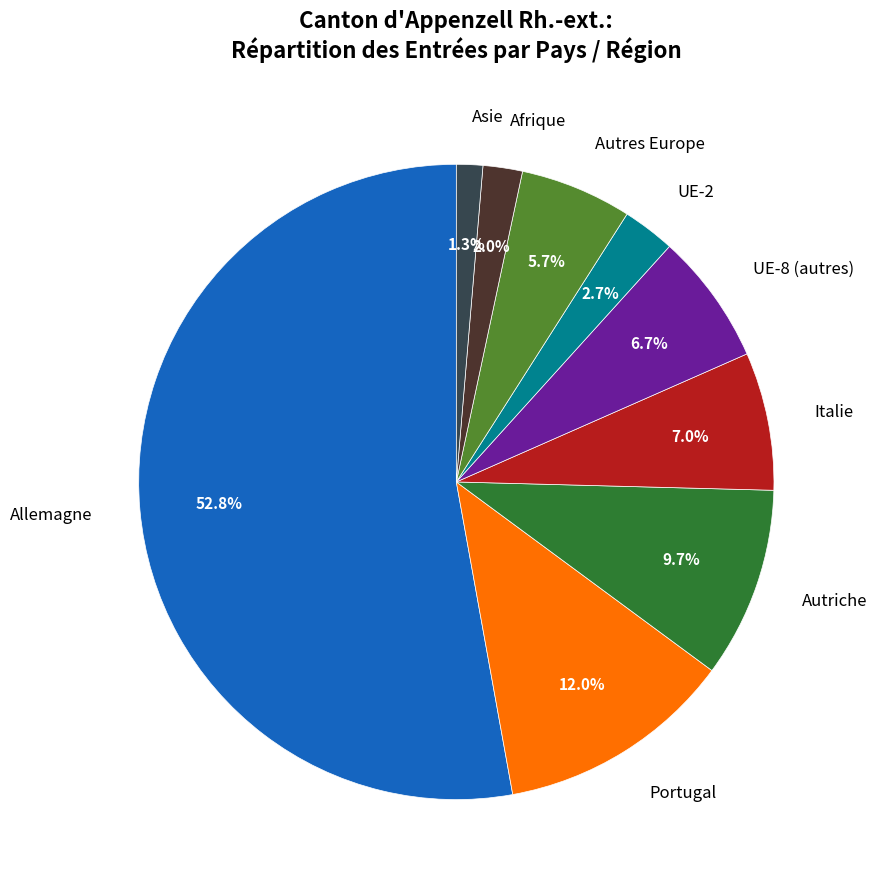

Which category has the biggest portion of the pie?

Allemagne